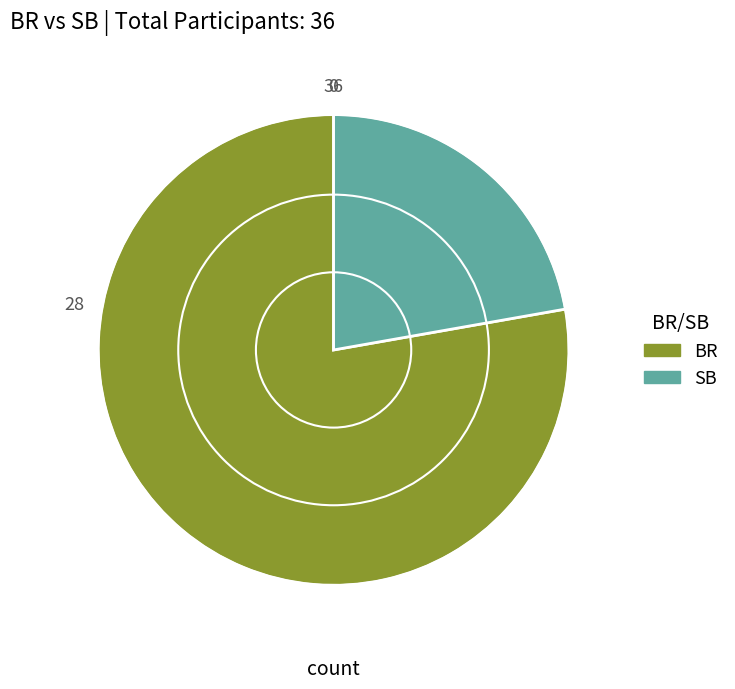

Rank the categories by value from highest to lowest.

BR, SB